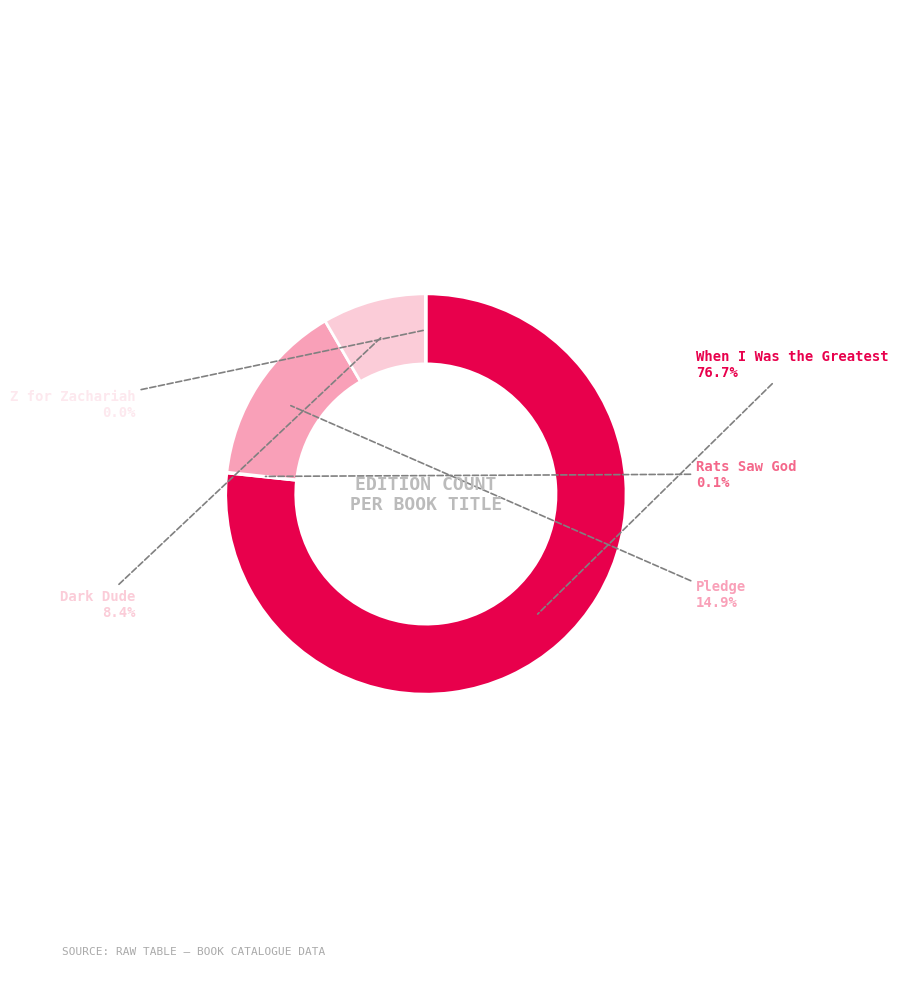

How many slices are in this pie chart?

5